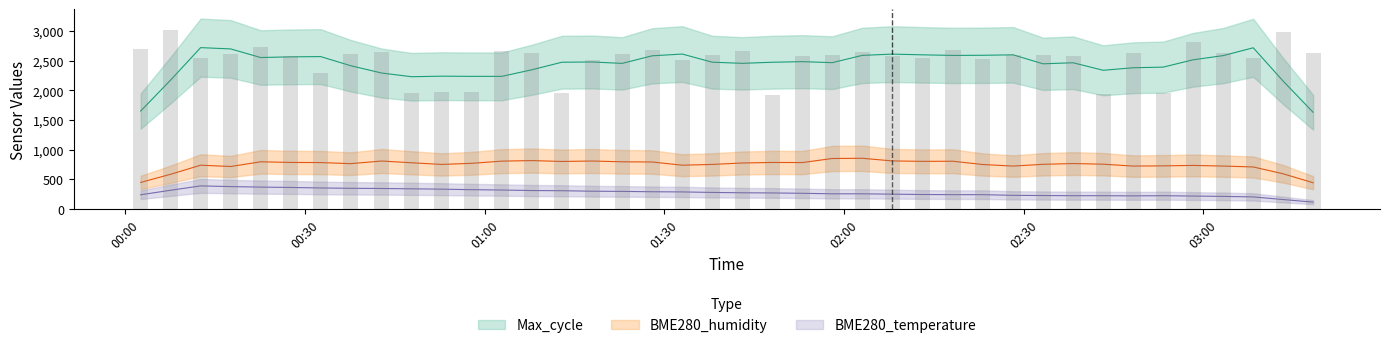

At which category does the chart reach its minimum across all series?

37